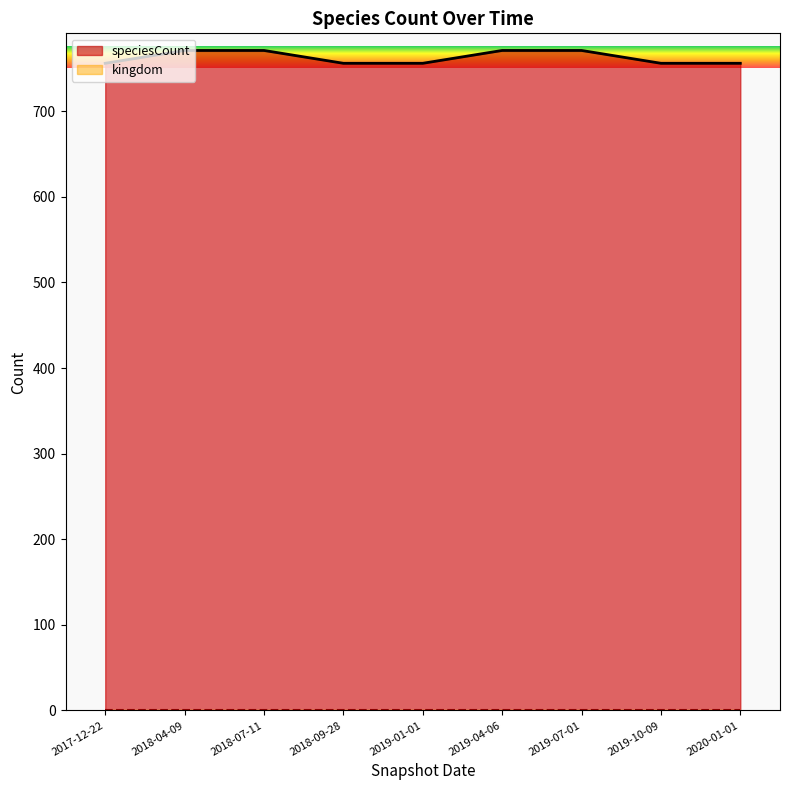

What is the difference between the maximum and second lowest values?

15